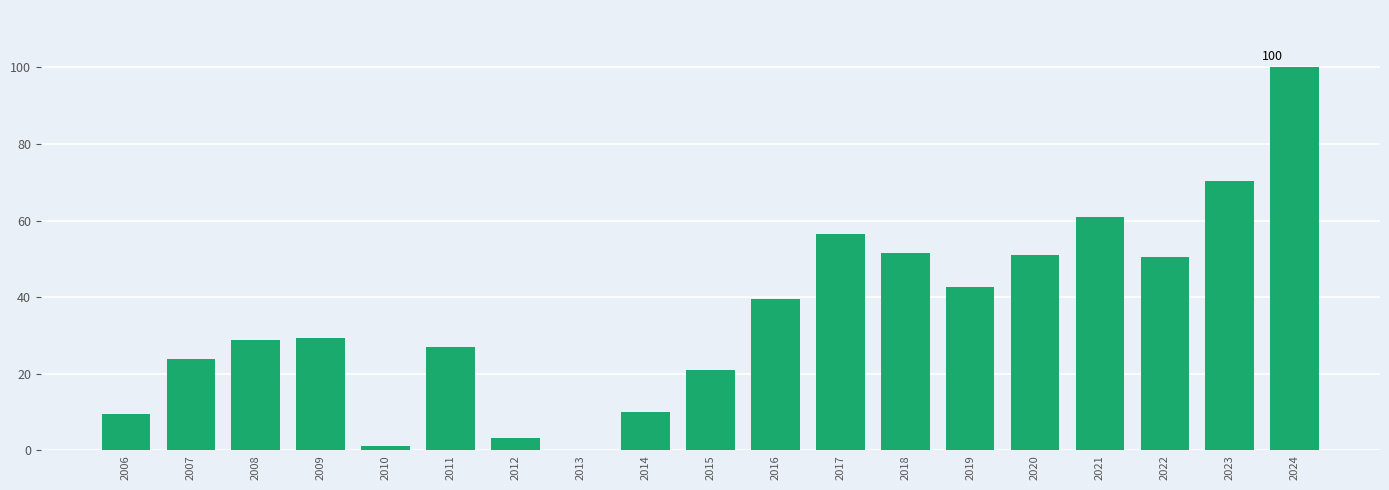

Which label corresponds to the largest value in the chart?

2024